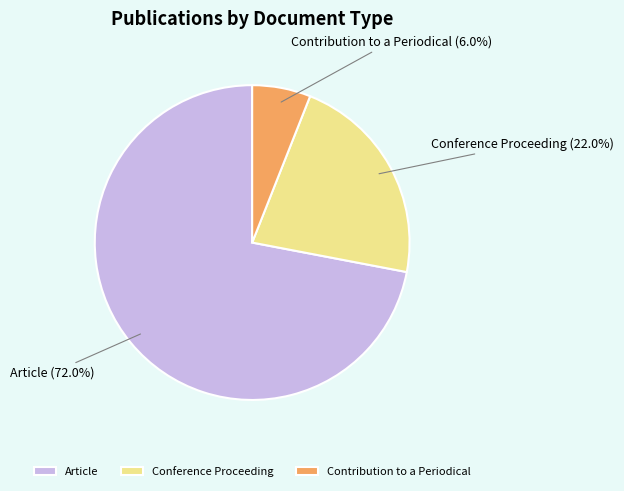

Which has a higher value, Article or Contribution to a Periodical?

Article